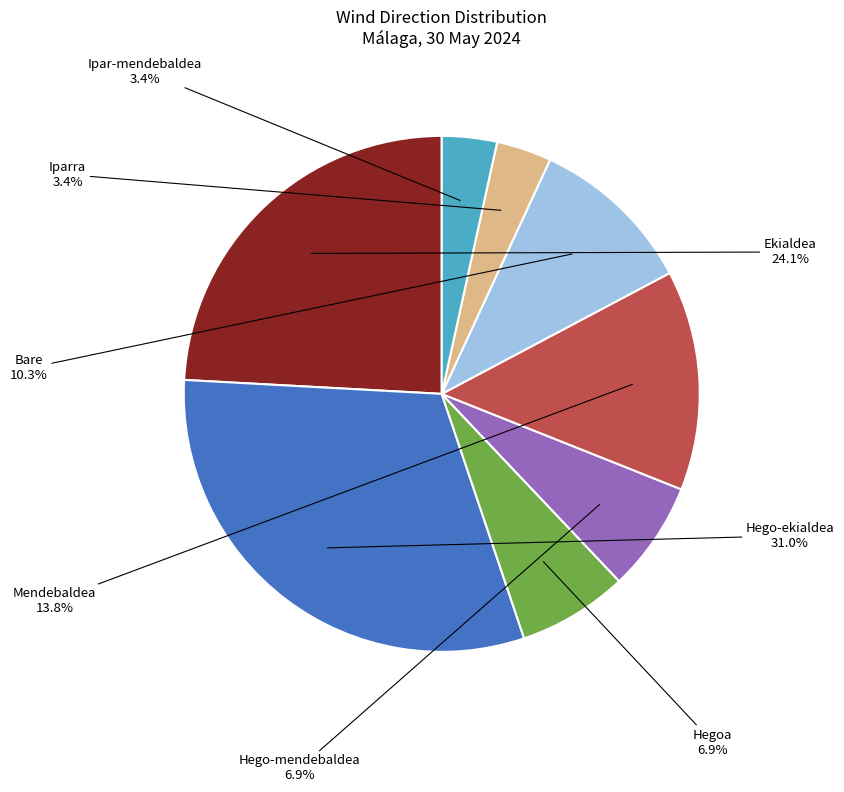

Which slice is the largest?

Hego-ekialdea